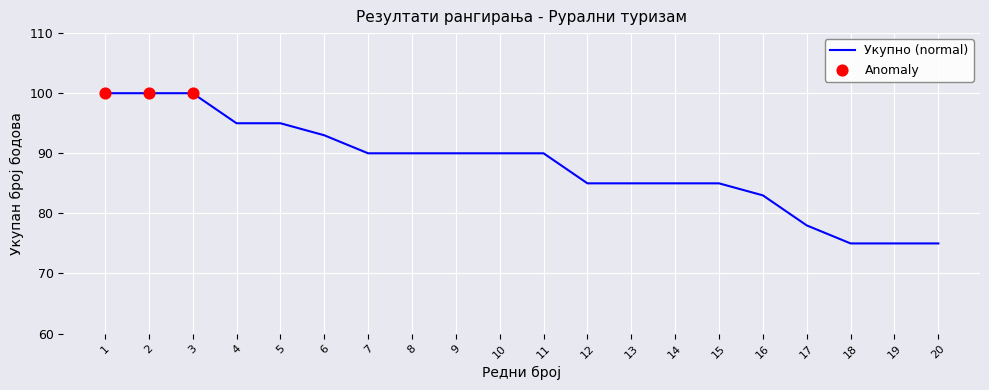

What is the ratio of the value at 10 to the value at 9?

1.0